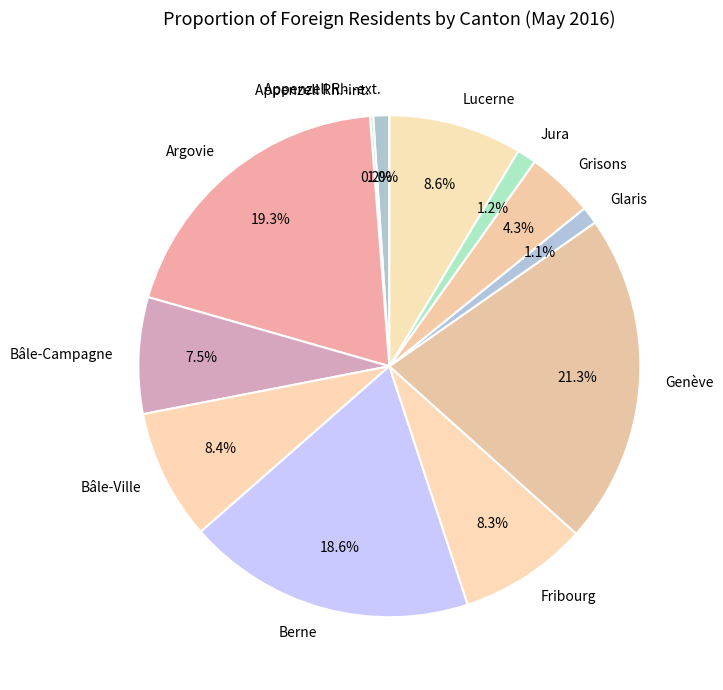

The Jura slice represents 1% of the pie. True or false?

True